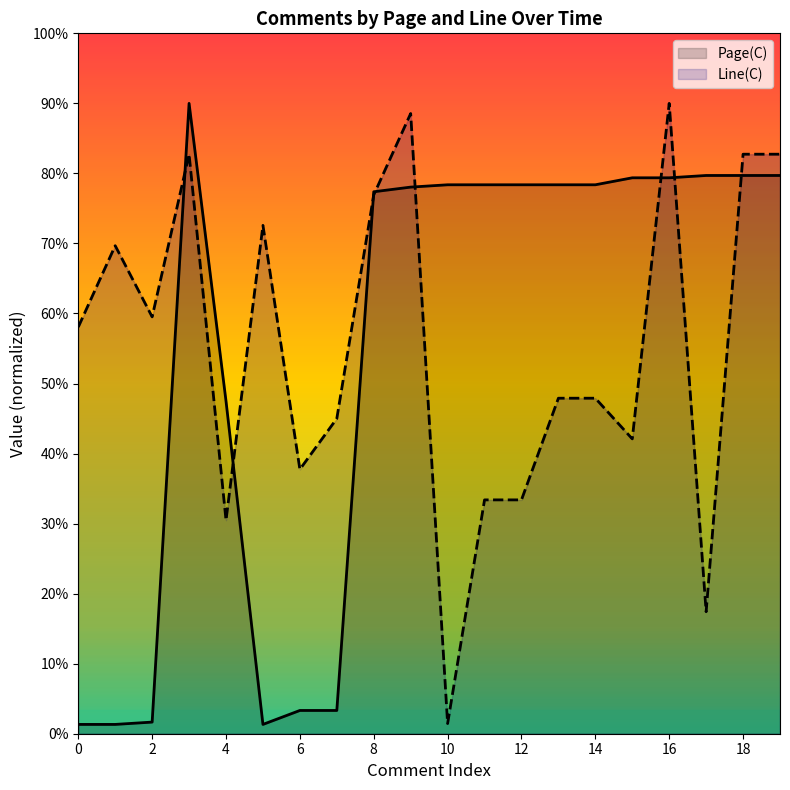

True or false: Page(C) and Line(C) intersect in this chart.

True